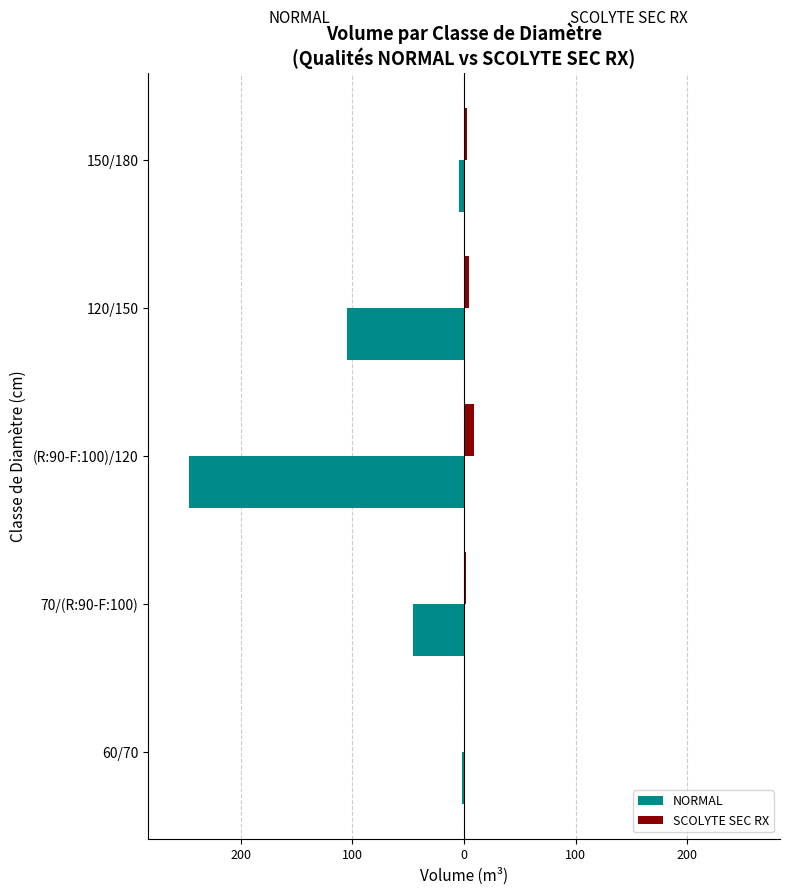

What is the difference between the second highest and minimum values in the SCOLYTE SEC RX series?

4.6